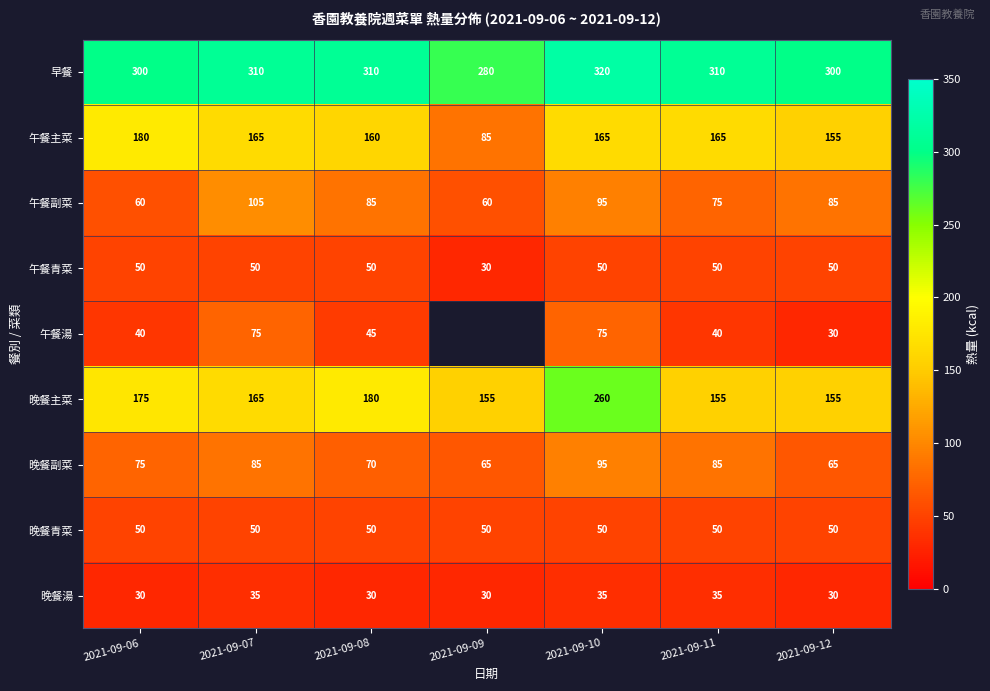

At which category is the sum across all series the highest?

2021-09-10